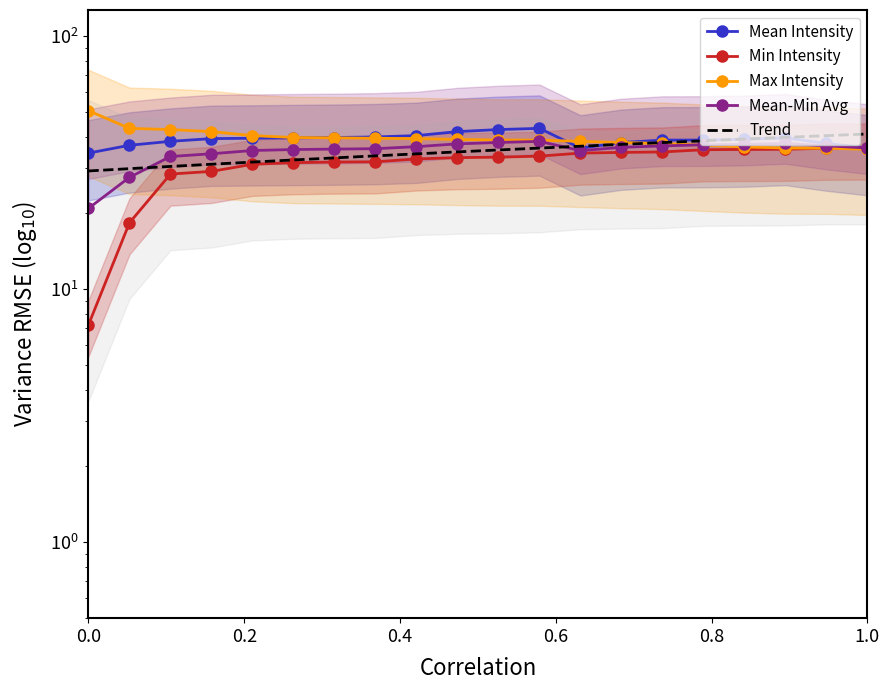

Reading left to right, what are all the values shown in this chart?

Mean Intensity: 34.5	37.0	38.4	39.3	39.5	39.6	39.7	39.9	40.4	41.9	42.7	43.2	36.1	38.0	38.8	38.8	39.0	39.6	37.6	36.1
Min Intensity: 7.2	18.3	28.5	29.2	31.1	31.6	31.8	31.9	32.7	33.1	33.2	33.5	34.5	34.7	34.8	35.6	35.7	35.7	36.1	36.1
Max Intensity: 50.7	43.2	42.7	41.9	40.4	39.7	39.6	39.5	39.3	39.0	38.8	38.8	38.4	38.0	37.6	37.0	36.5	36.1	36.1	35.7
Mean-Min Avg: 20.9	27.7	33.4	34.3	35.3	35.6	35.8	35.9	36.6	37.5	38.0	38.4	35.3	36.3	36.8	37.2	37.3	37.7	36.9	36.1
Trend: 29.3	29.9	30.5	31.2	31.8	32.4	33.0	33.6	34.2	34.9	35.5	36.1	36.7	37.3	37.9	38.6	39.2	39.8	40.4	41.0